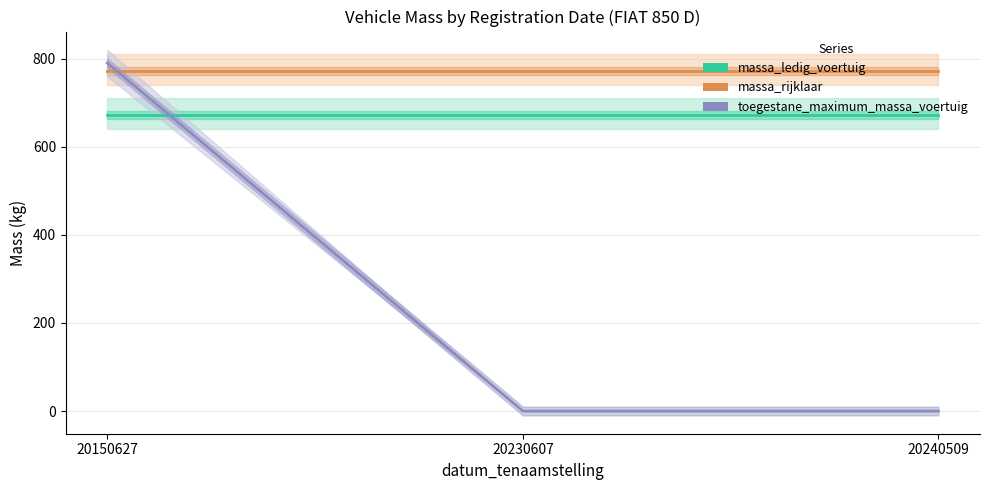

Read the massa_ledig_voertuig value at 20230607.

672